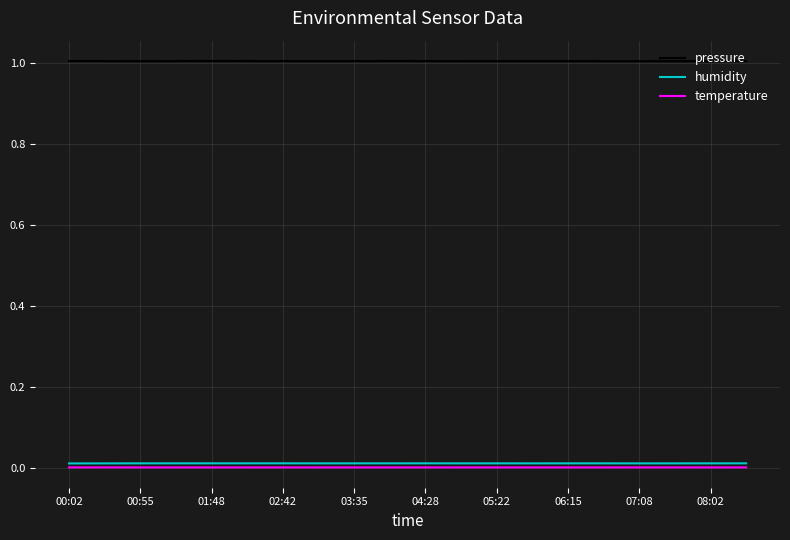

Which series has the largest total across all categories?

pressure